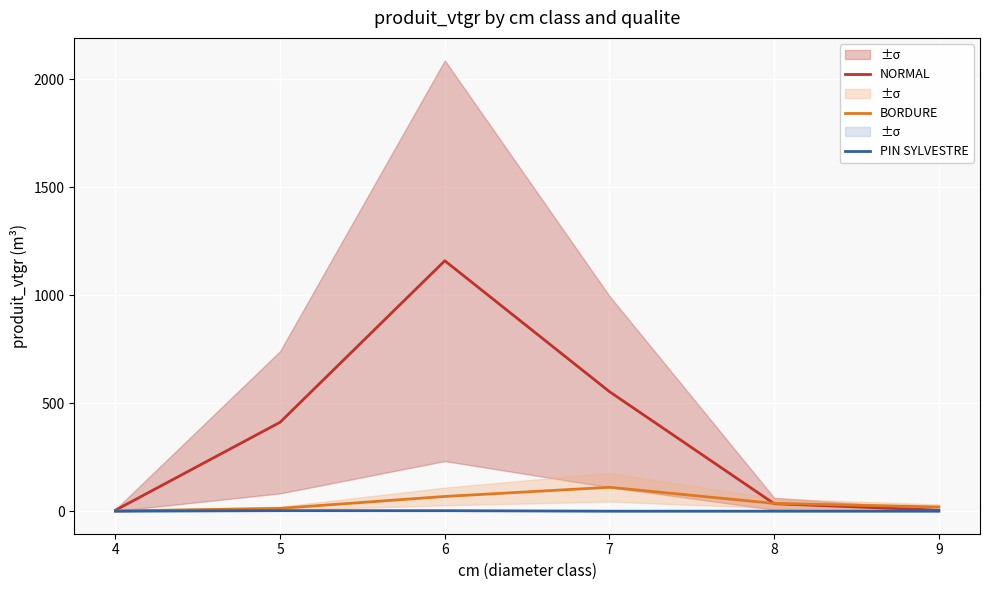

True or false: PIN SYLVESTRE and BORDURE intersect in this chart.

False